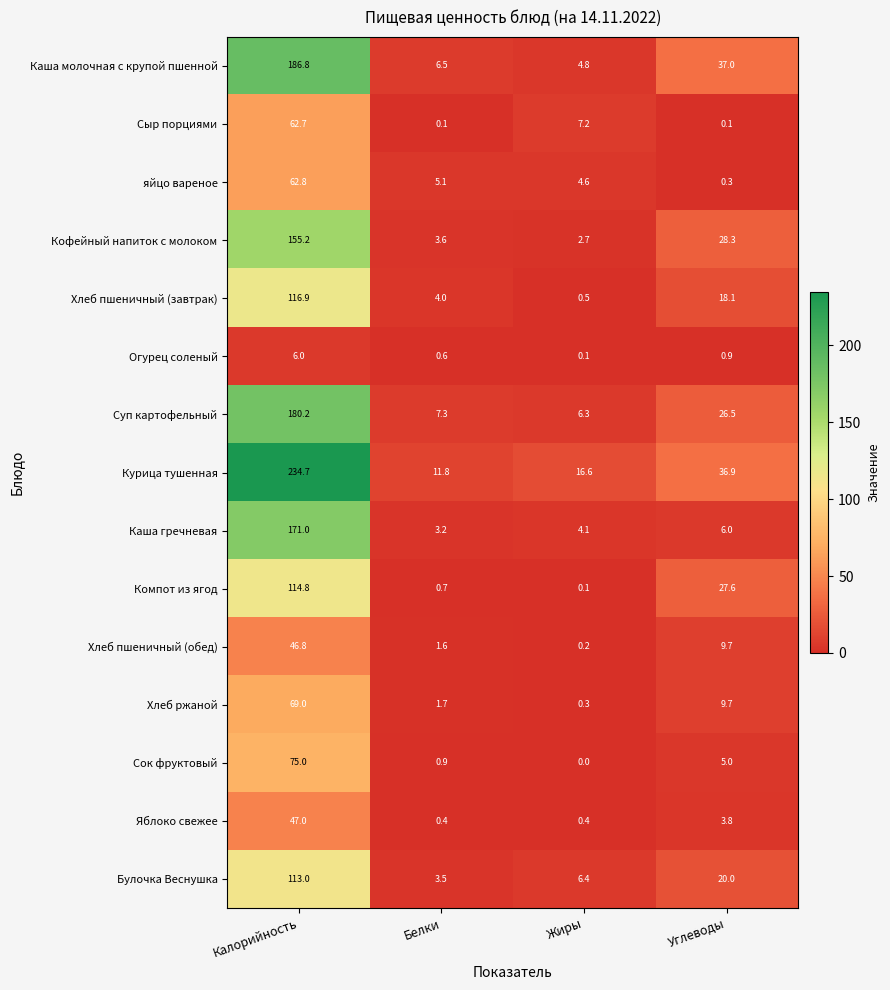

What is the sum of all Хлеб пшеничный (обед) values?

58.3